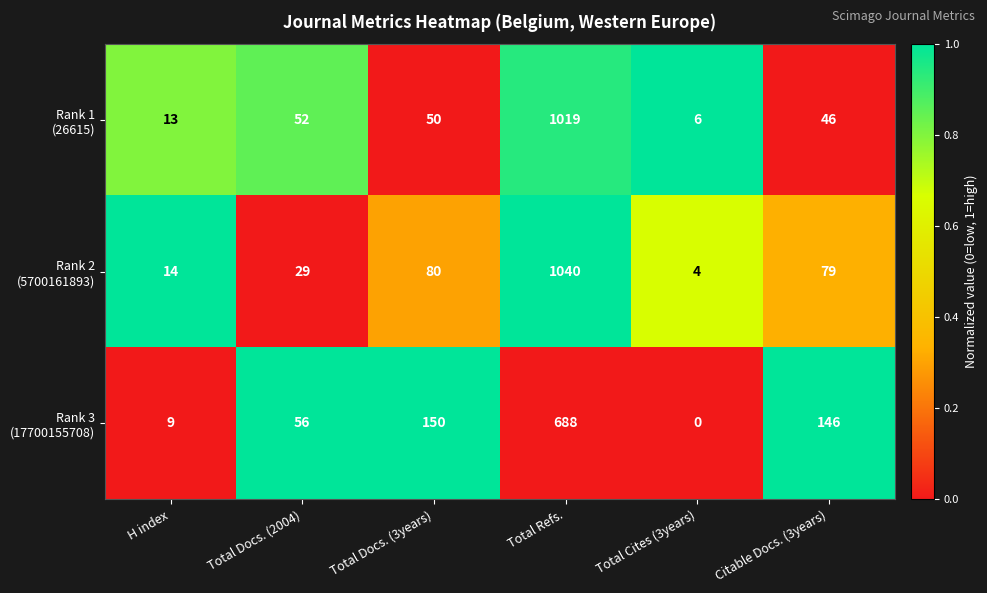

What is the difference between the highest and lowest values at Total Docs. (3years)?

100